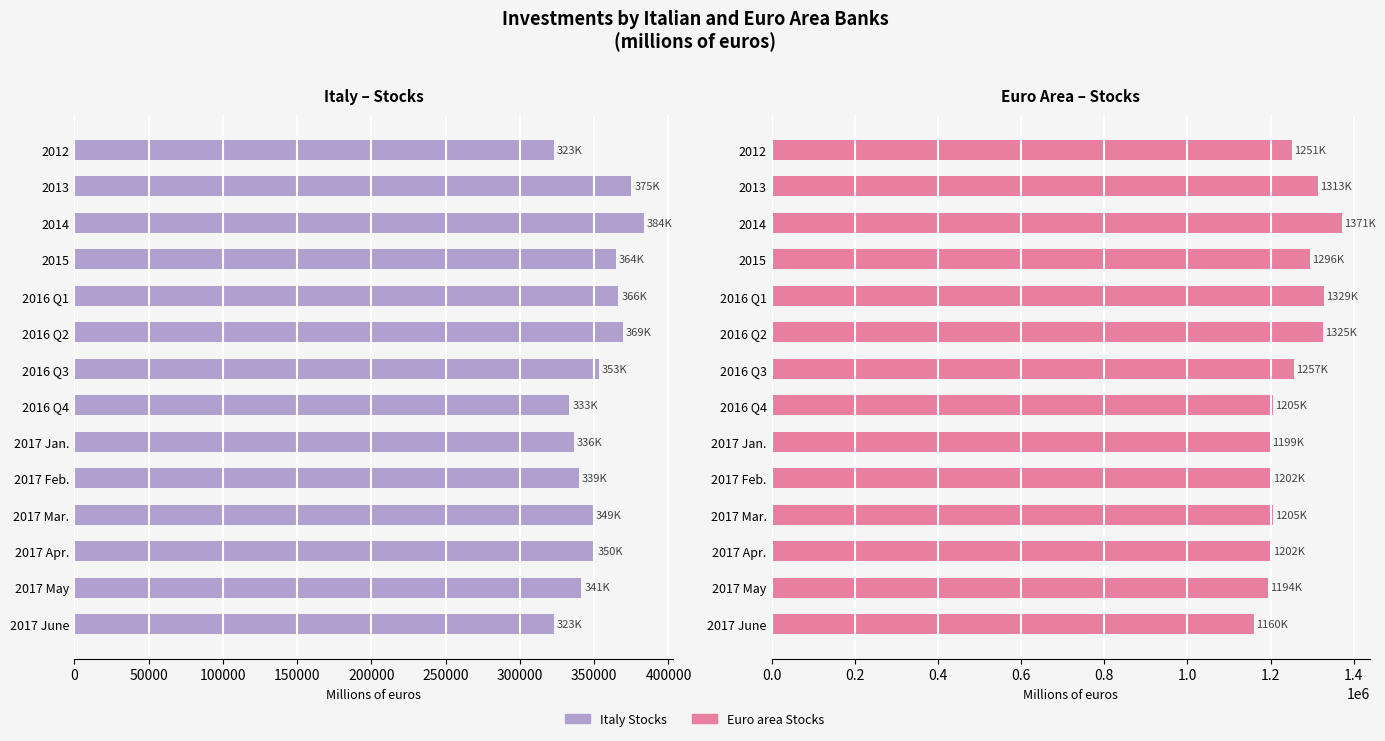

How many bars are there in total?

28